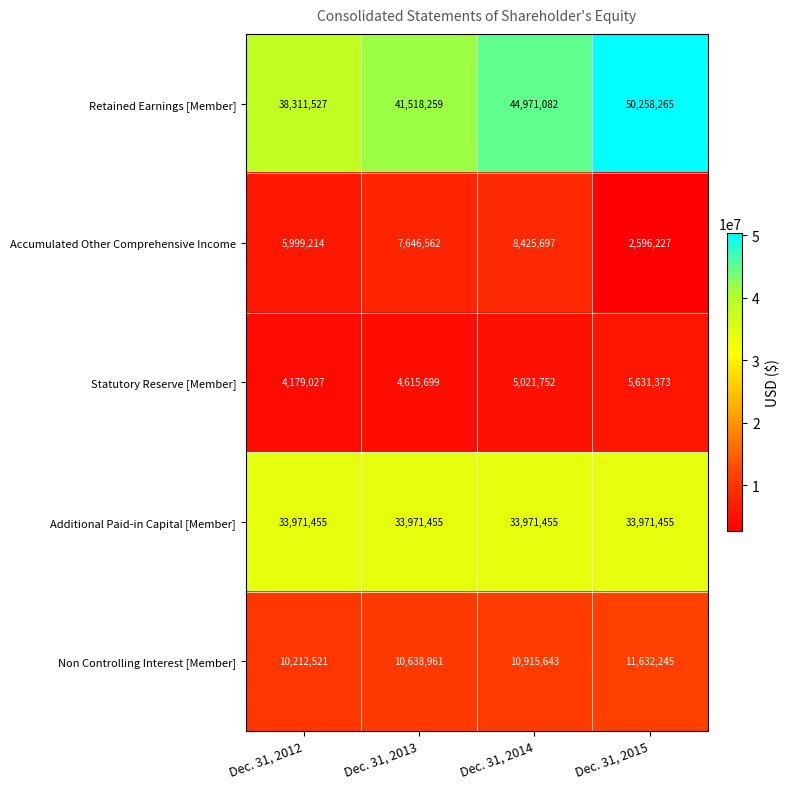

What is the sum of the Additional Paid-in Capital [Member] values at Dec. 31, 2014 and Dec. 31, 2015?

67942910